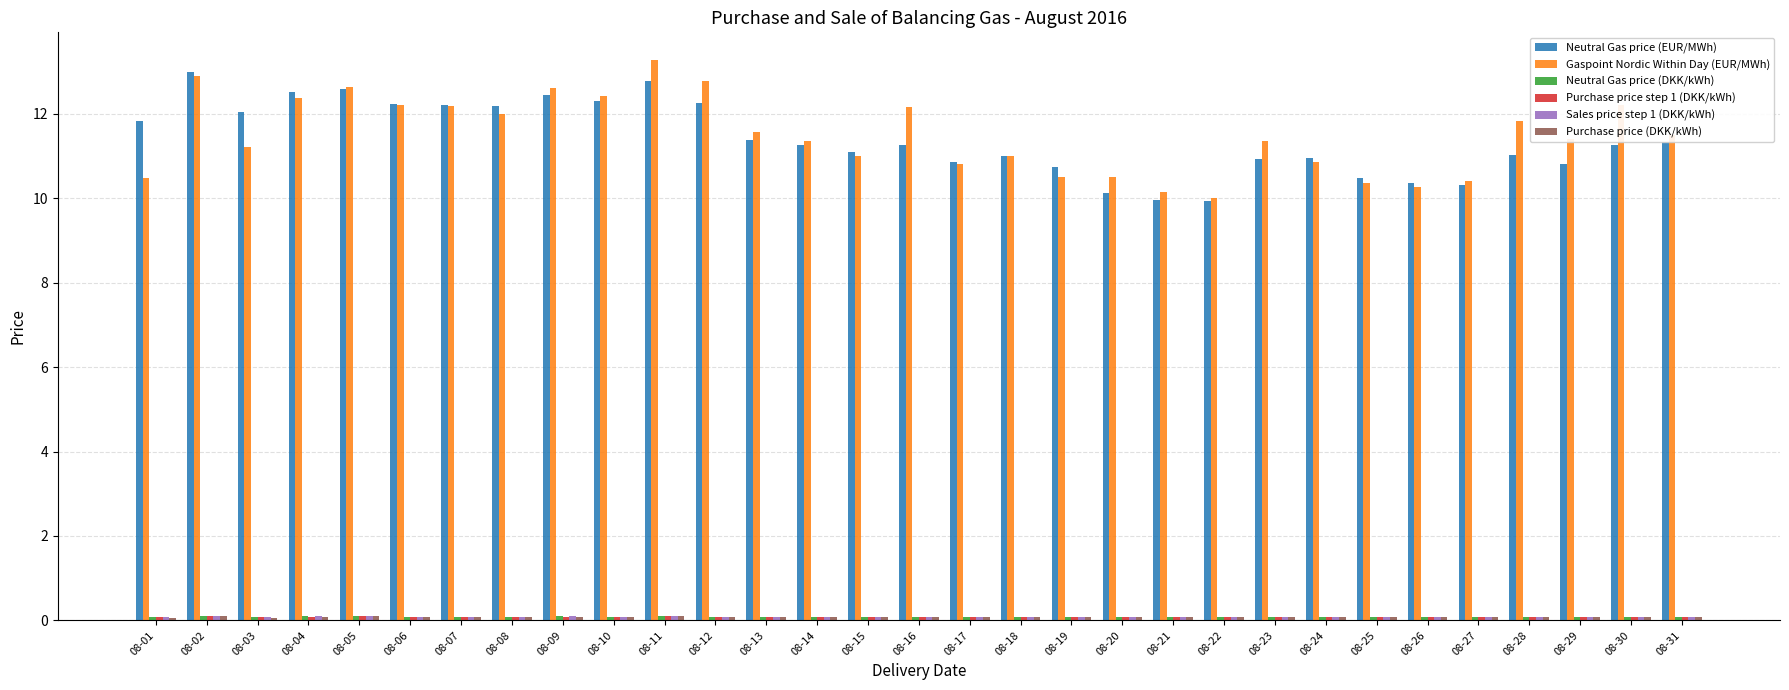

How many data points does each series have?

31